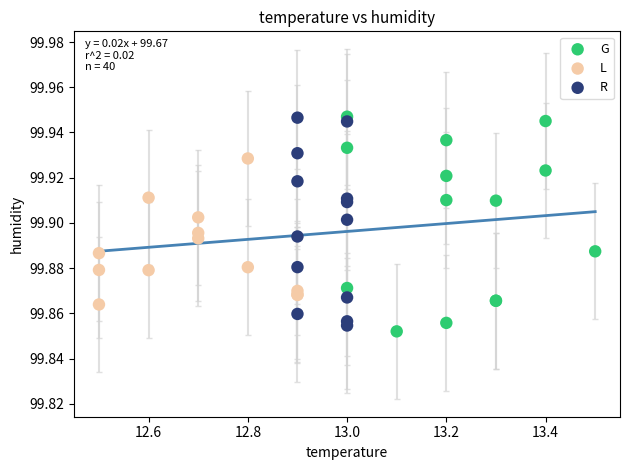

What are all the series names shown in the legend?

G, L, R